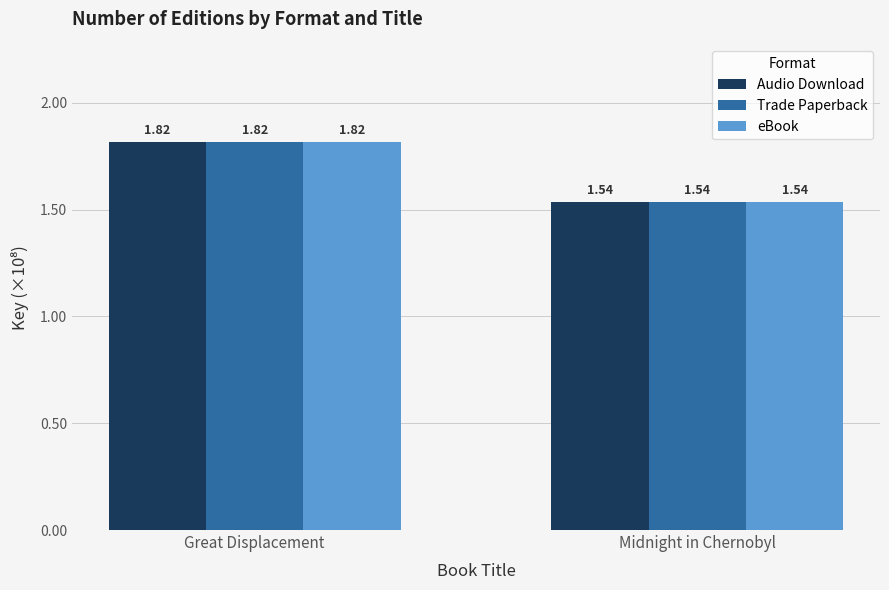

List the labels in order of Audio Download value, largest first.

Great Displacement, Midnight in Chernobyl